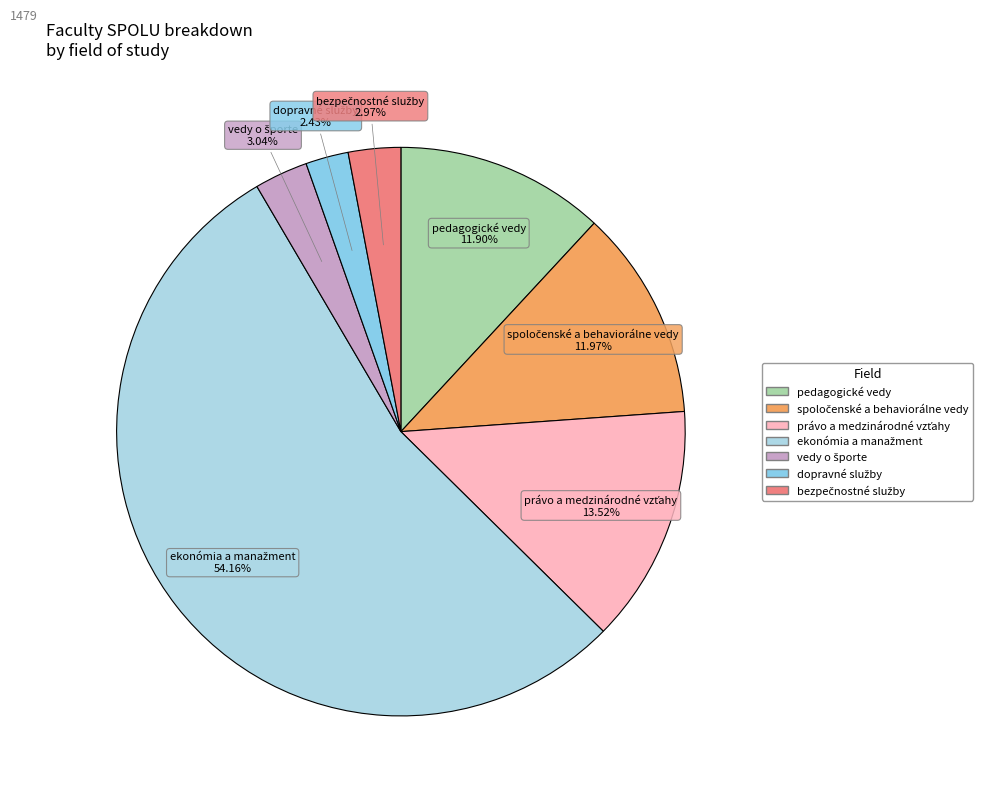

Is there any slice that represents more than half of the pie?

Yes